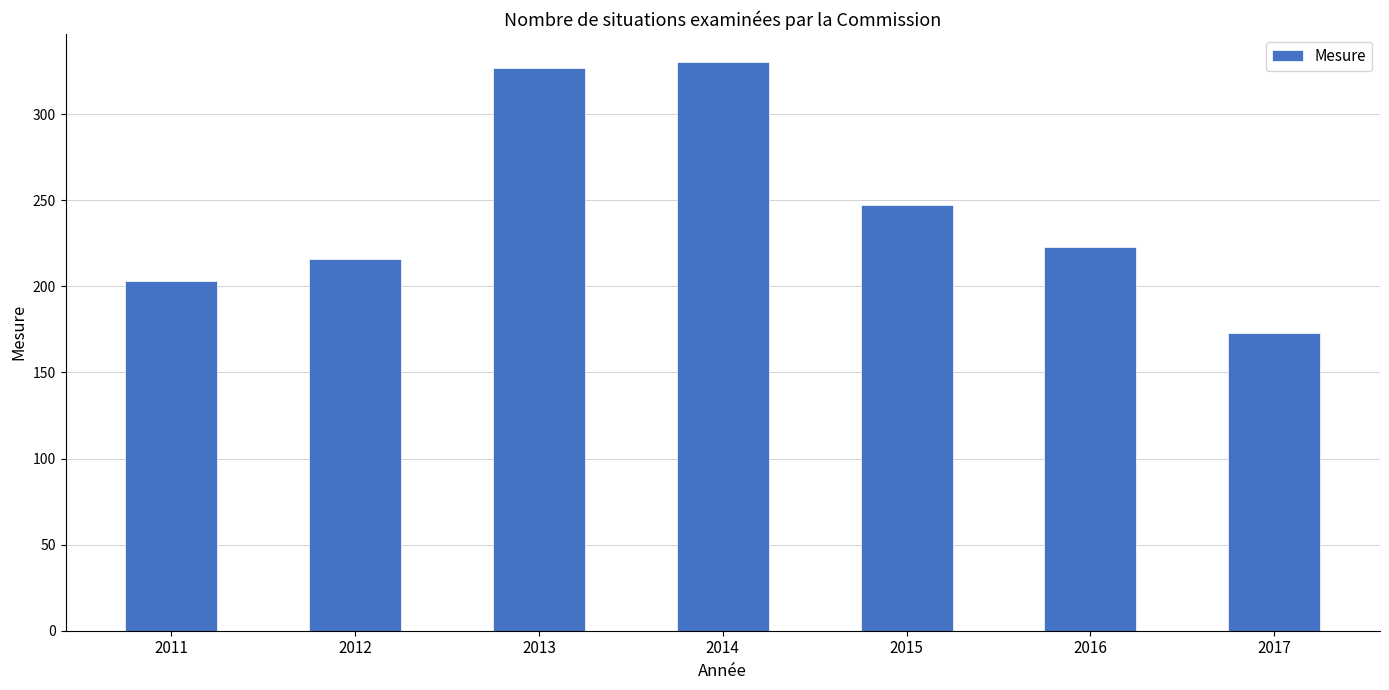

Reading left to right, extract all data points from this chart.

203	216	327	330	247	223	173